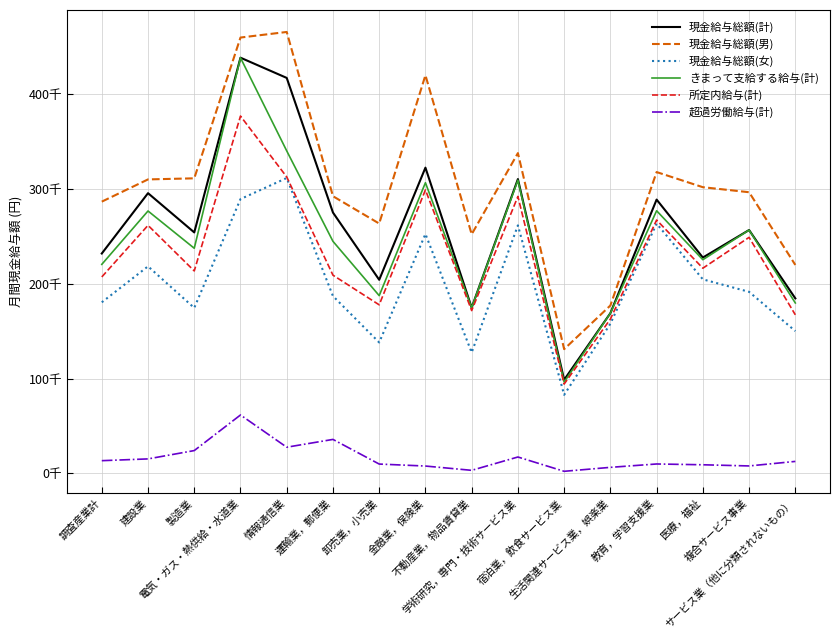

Is this an area chart (filled region under the line)?

No